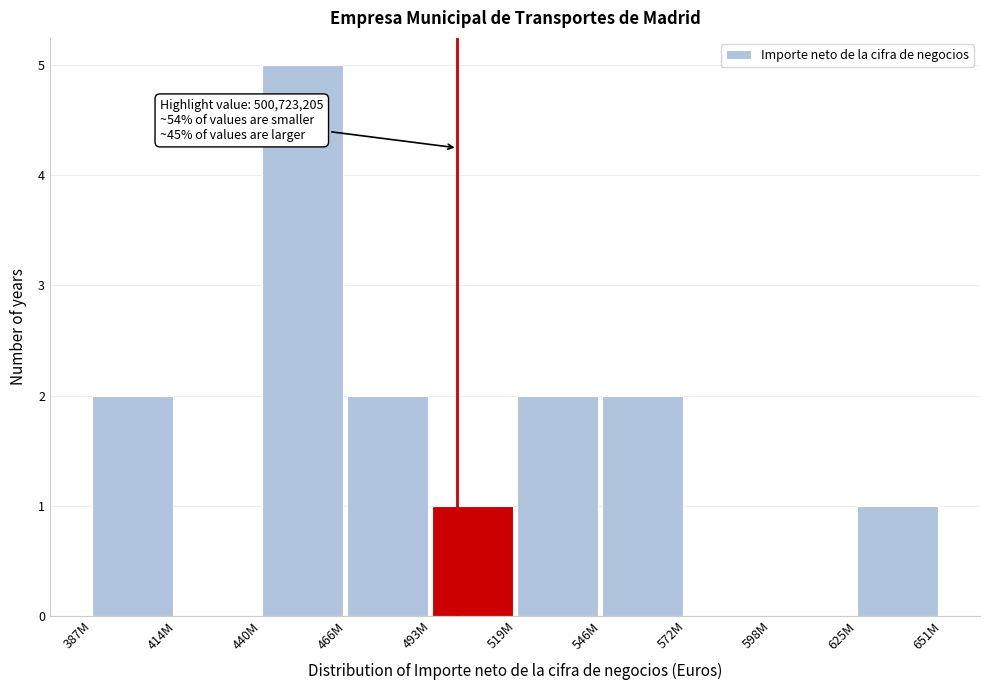

Reading left to right, extract all data points from this chart.

387M=2	414M=0	440M=5	466M=2	493M=1	519M=2	546M=2	572M=0	598M=0	625M=1